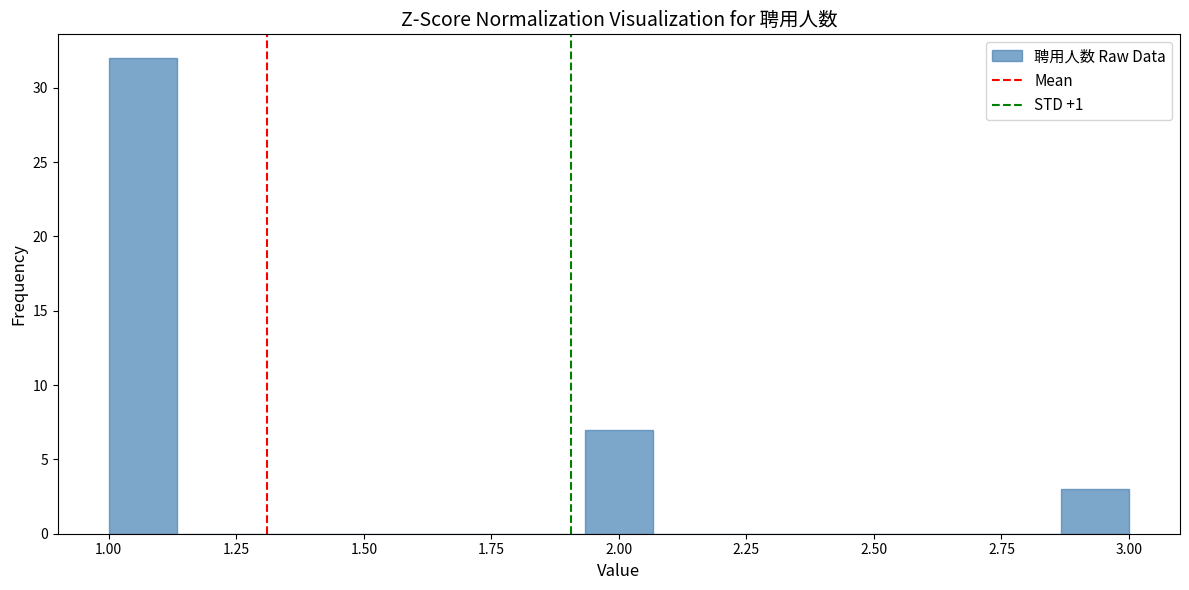

Read against the x-axis, roughly where is the centre of the tallest bar?

1.05